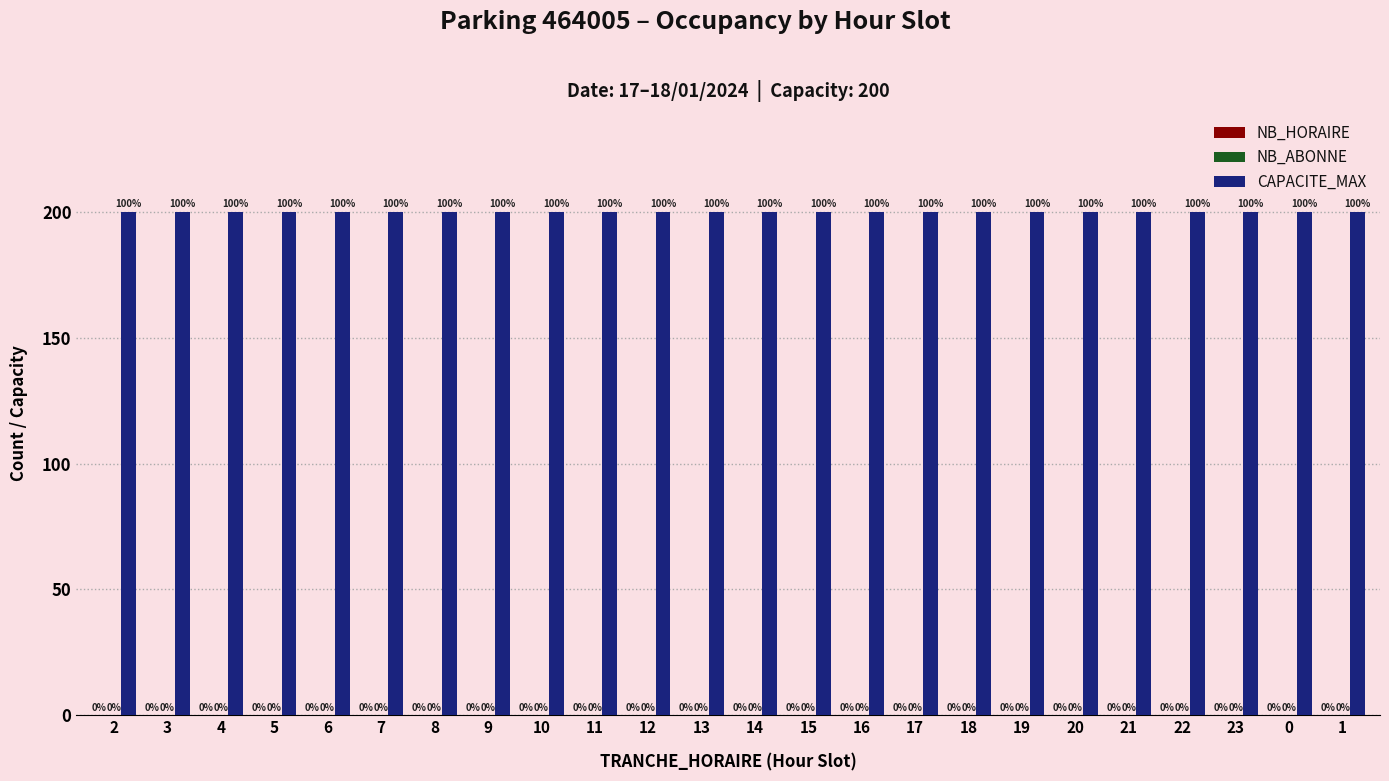

At which category is the sum across all series the highest?

2